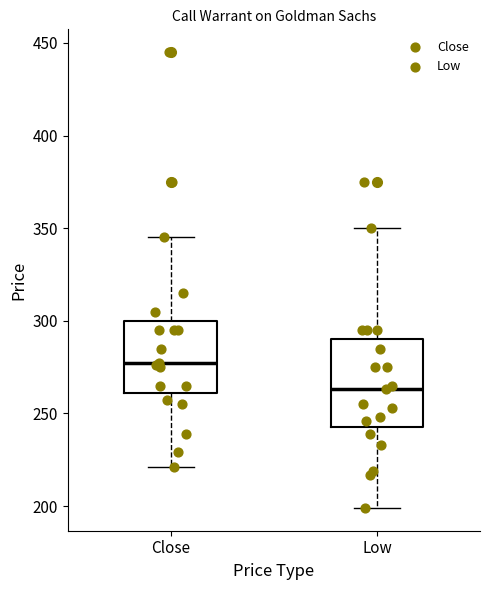

Which box has the lowest median line?

Low